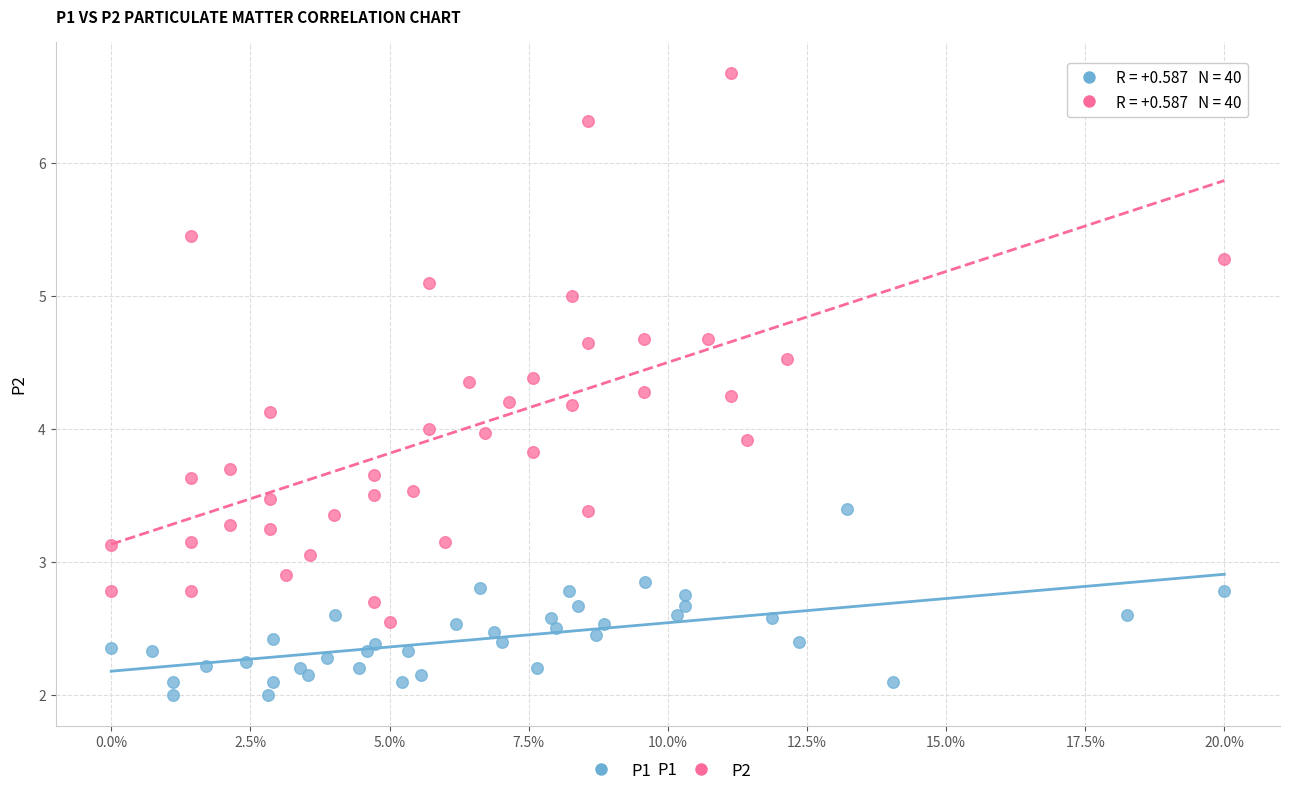

Which series contains the lowest Y value?

P1